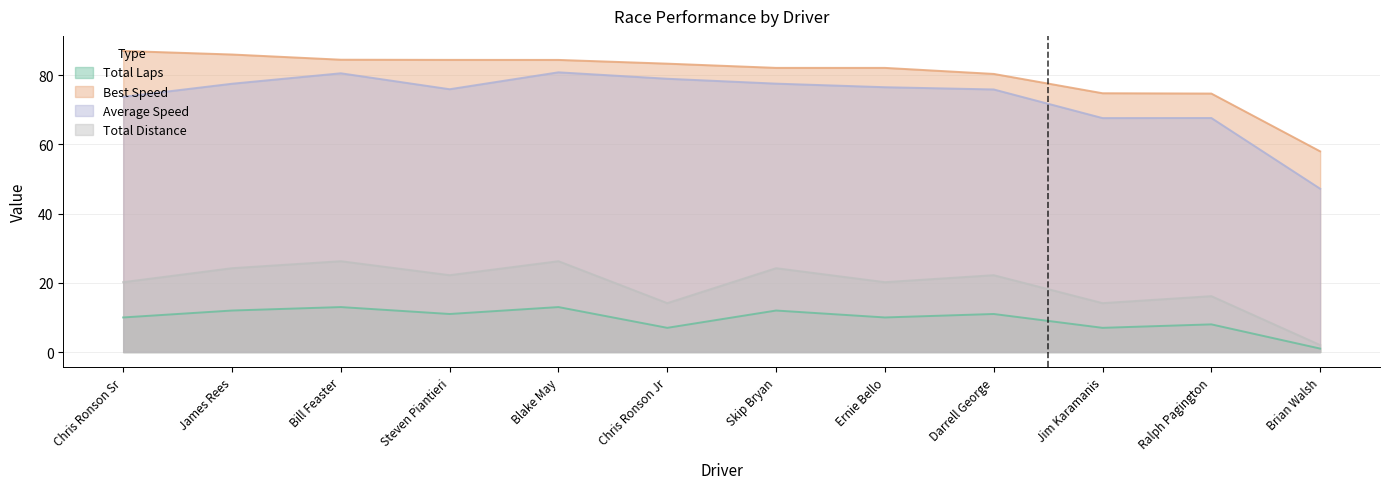

Reading left to right, list all the values displayed in this chart.

Total Laps: Chris Ronson Sr=10.0	James Rees=12.0	Bill Feaster=13.0	Steven Piantieri=11.0	Blake May=13.0	Chris Ronson Jr=7.0	Skip Bryan=12.0	Ernie Bello=10.0	Darrell George=11.0	Jim Karamanis=7.0	Ralph Pagington=8.0	Brian Walsh=1.0
Best Lap time: Chris Ronson Sr=87.0	James Rees=86.0	Bill Feaster=84.5	Steven Piantieri=84.5	Blake May=84.4	Chris Ronson Jr=83.4	Skip Bryan=82.1	Ernie Bello=82.1	Darrell George=80.4	Jim Karamanis=74.8	Ralph Pagington=74.7	Brian Walsh=58.0
Average Speed: Chris Ronson Sr=73.8	James Rees=77.6	Bill Feaster=80.6	Steven Piantieri=76.0	Blake May=80.9	Chris Ronson Jr=79.0	Skip Bryan=77.6	Ernie Bello=76.5	Darrell George=75.9	Jim Karamanis=67.6	Ralph Pagington=67.6	Brian Walsh=47.2
Total Time: Chris Ronson Sr=20.2	James Rees=24.2	Bill Feaster=26.3	Steven Piantieri=22.2	Blake May=26.3	Chris Ronson Jr=14.1	Skip Bryan=24.2	Ernie Bello=20.2	Darrell George=22.2	Jim Karamanis=14.1	Ralph Pagington=16.2	Brian Walsh=2.0